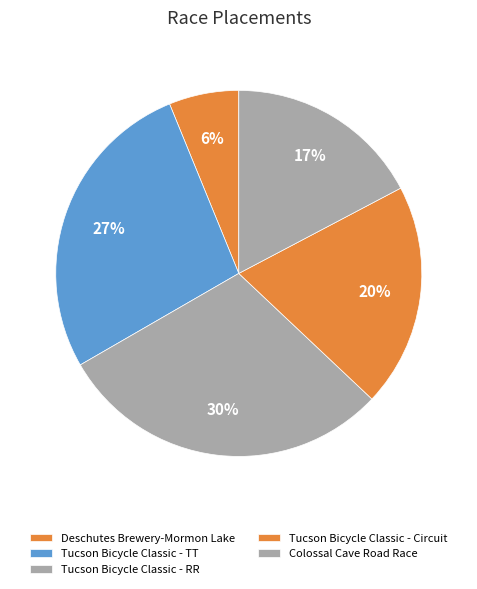

Does Tucson Bicycle Classic - RR account for over 50% of the chart?

No